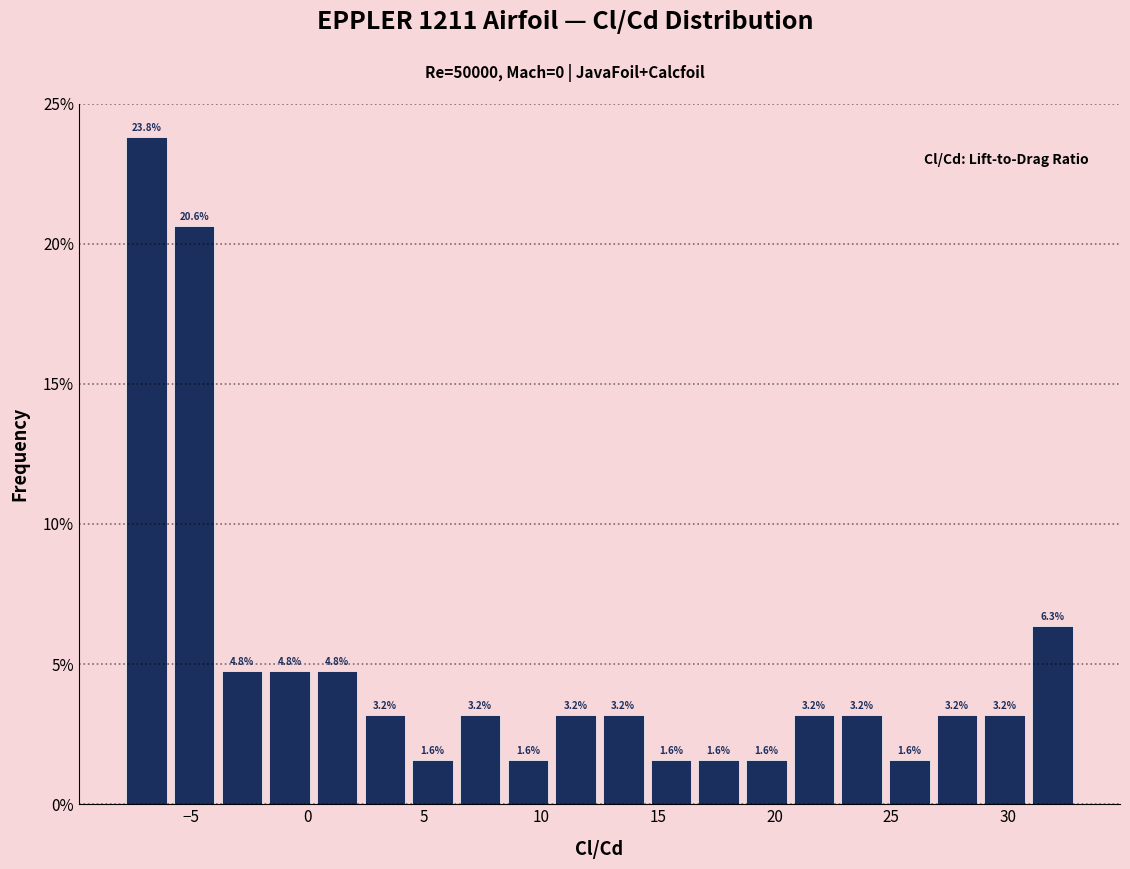

Reading left to right, list every bar in this chart as the range it spans on the x-axis followed by its height. The bar edges are not printed on the chart, so give them approximately, as read against the axis.

-8.0 to -6.0: 23.8
-6.0 to -4.0: 20.6
-4.0 to -2.0: 4.8
-2.0 to 0.0: 4.8
0.0 to 2.5: 4.8
2.5 to 4.5: 3.2
4.5 to 6.5: 1.6
6.5 to 8.5: 3.2
8.5 to 10.5: 1.6
10.5 to 12.5: 3.2
12.5 to 14.5: 3.2
14.5 to 16.5: 1.6
16.5 to 18.5: 1.6
18.5 to 20.5: 1.6
20.5 to 22.5: 3.2
22.5 to 25.0: 3.2
25.0 to 27.0: 1.6
27.0 to 29.0: 3.2
29.0 to 31.0: 3.2
31.0 to 33.0: 6.3